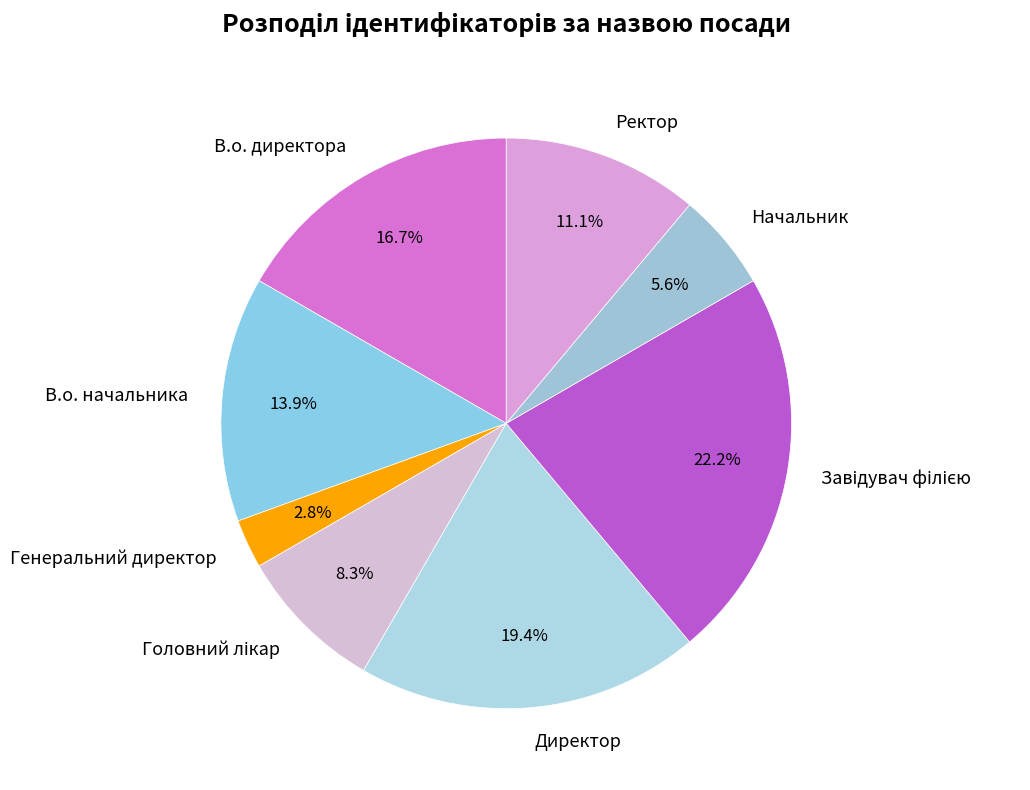

What is the smallest slice in the pie chart?

Генеральний директор